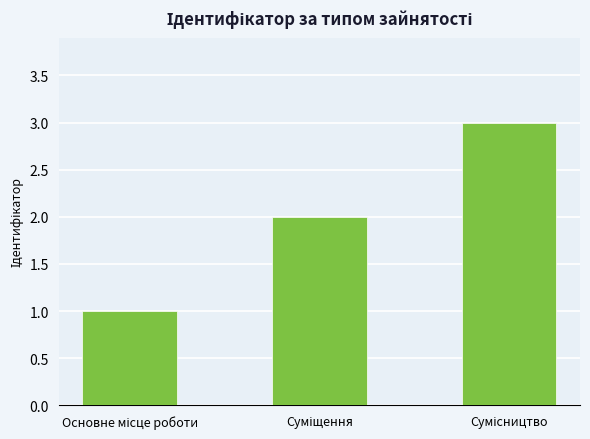

What is the sum of all values?

6